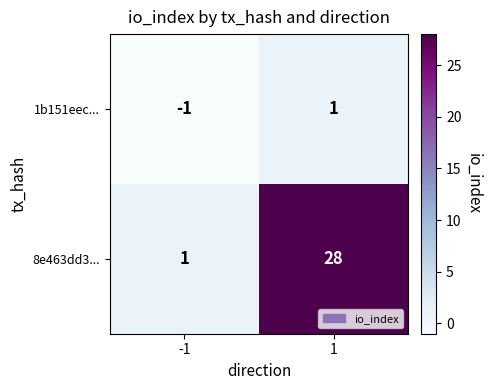

Is it true that 8e463dd3... equals 1 at -1?

True